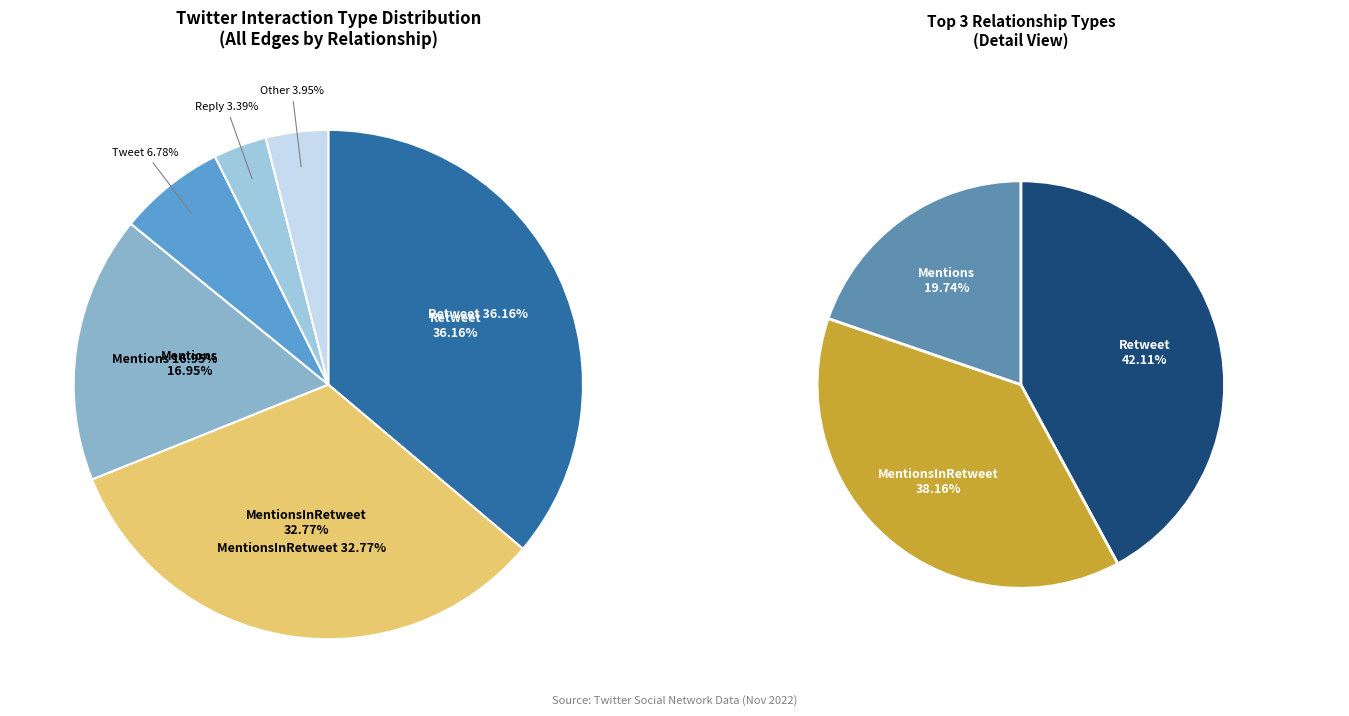

What is the ratio of the value at Retweet to the value at Other?

9.1